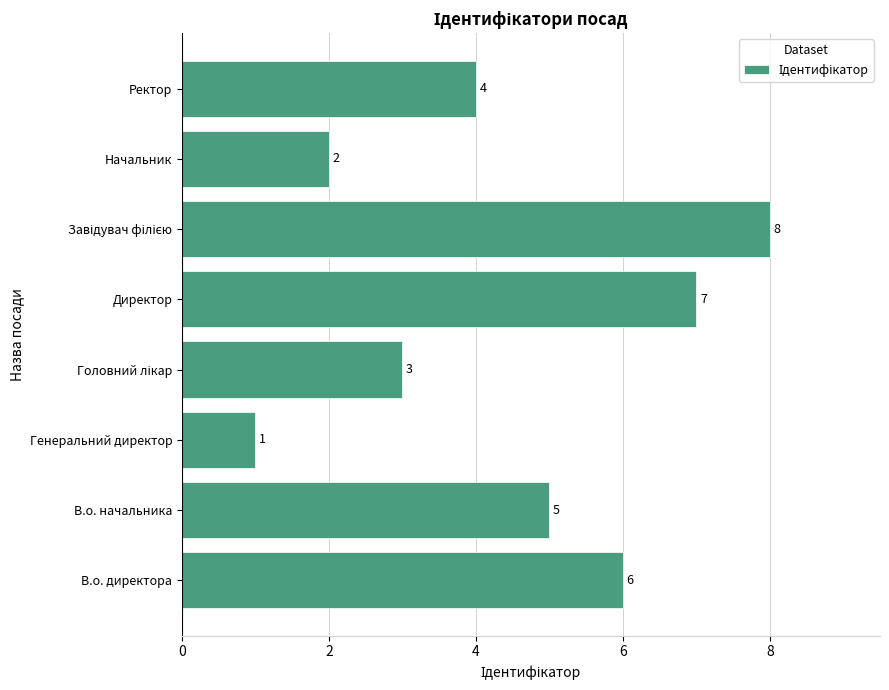

What is the ratio of the value at Директор to the value at Генеральний директор?

7.0